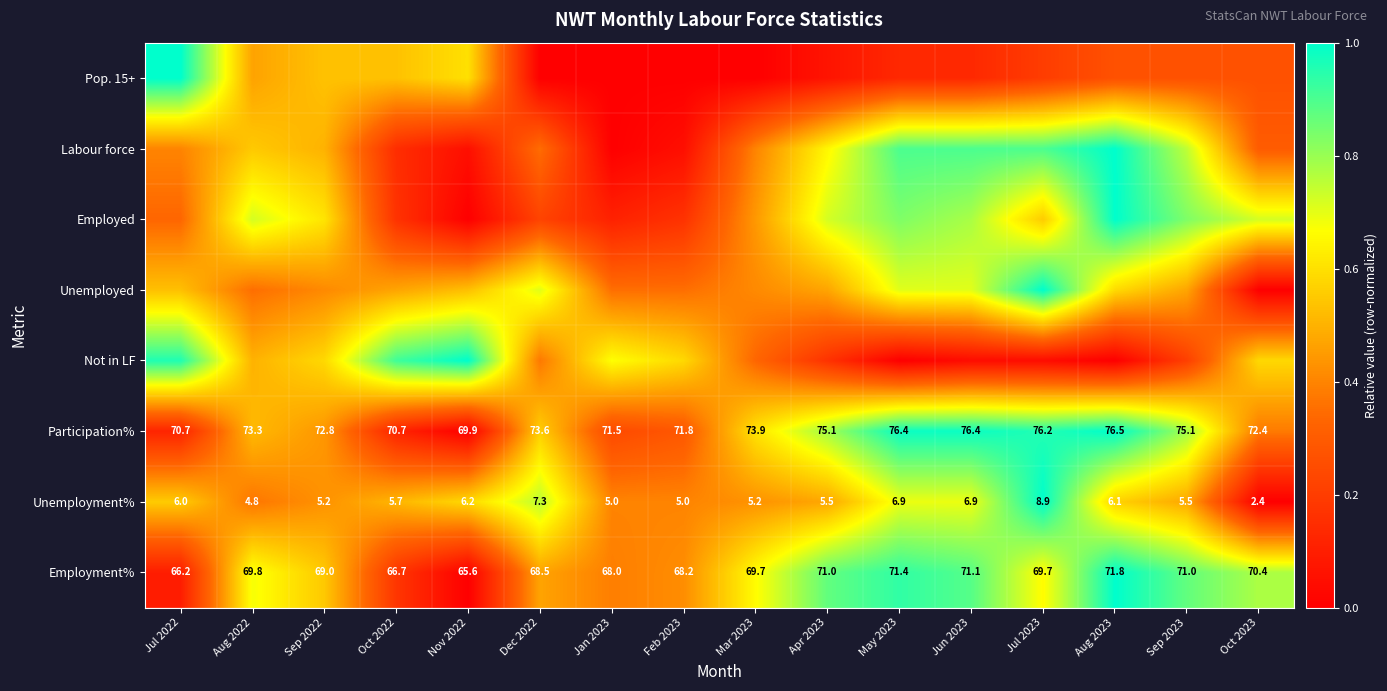

Which category has the lowest value across all series?

Dec 2022